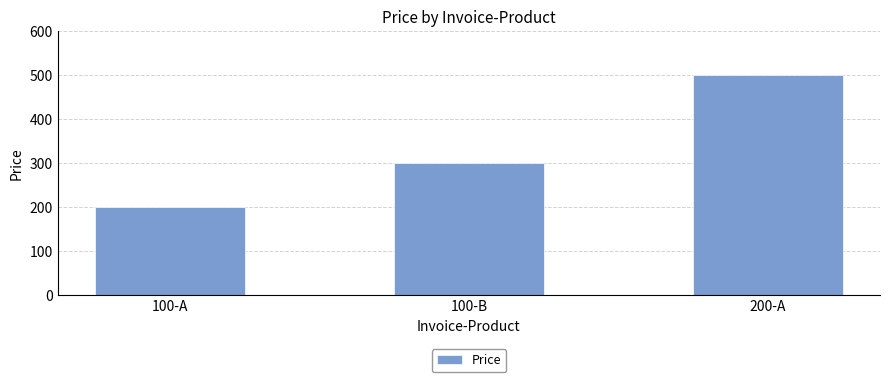

What is the difference between the values at 200-A and 100-B?

200